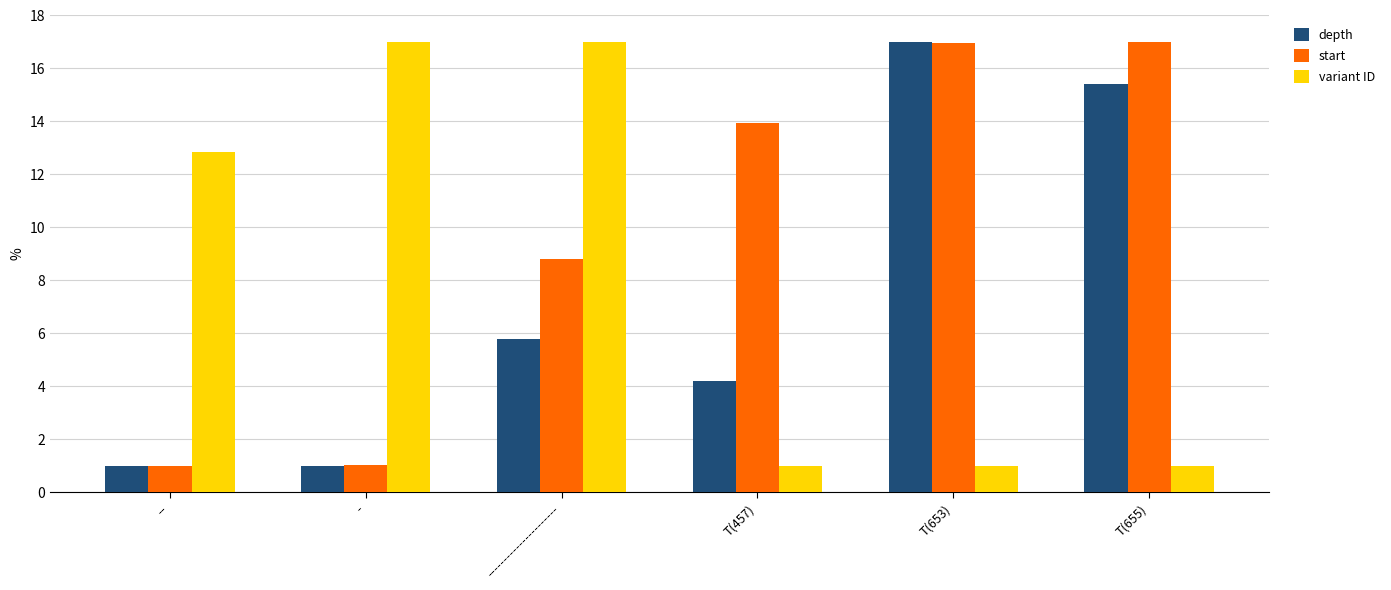

Read the variant ID value at ----------------------.

17.0